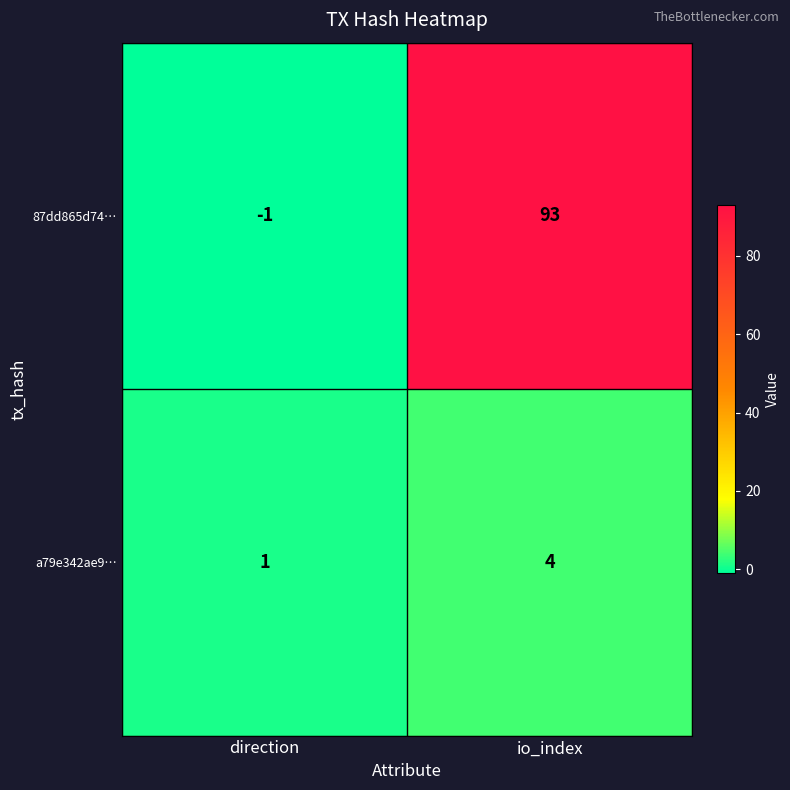

Rank the series at io_index from lowest to highest value.

a79e342ae9…, 87dd865d74…